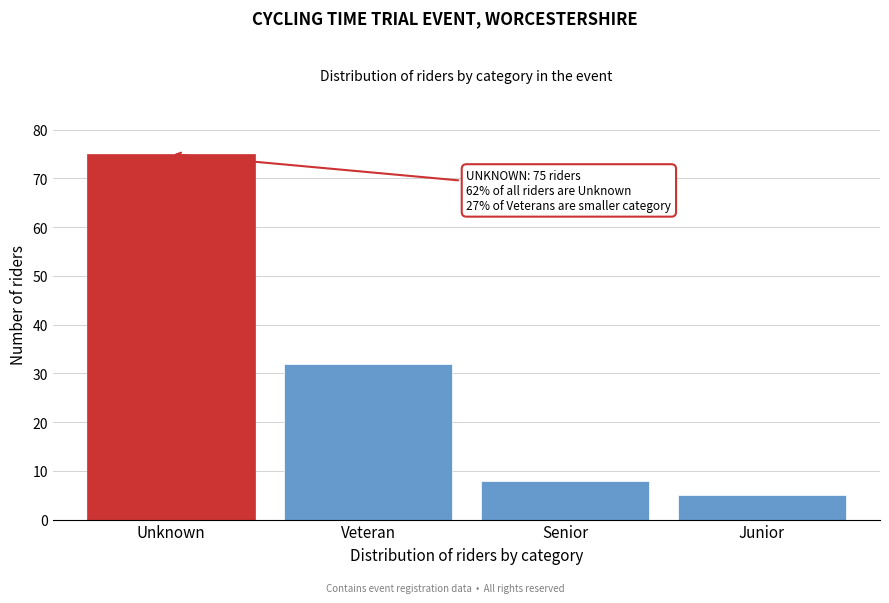

Reading right to left, extract all data points from this chart.

5	8	32	75